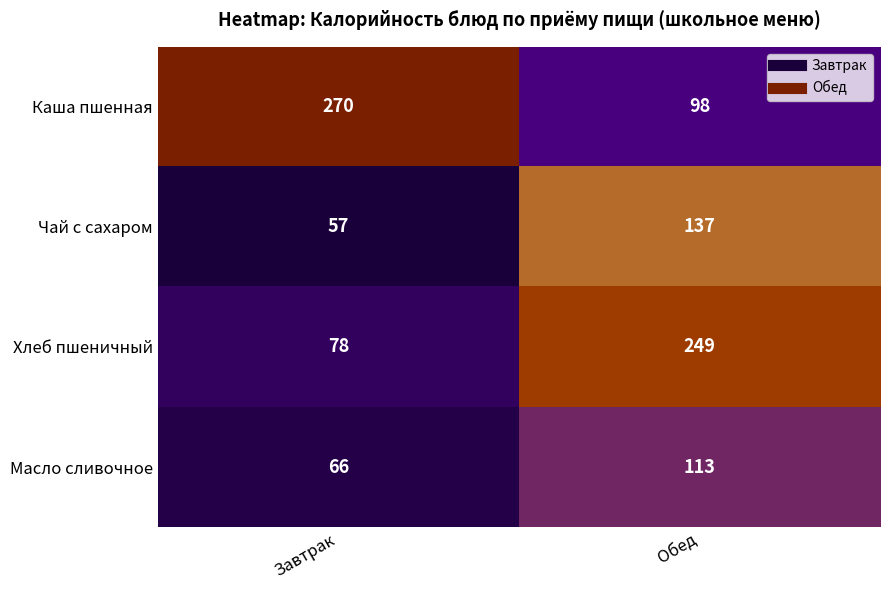

At Завтрак, list the series in order from largest to smallest.

Каша пшенная, Хлеб пшеничный, Масло сливочное, Чай с сахаром